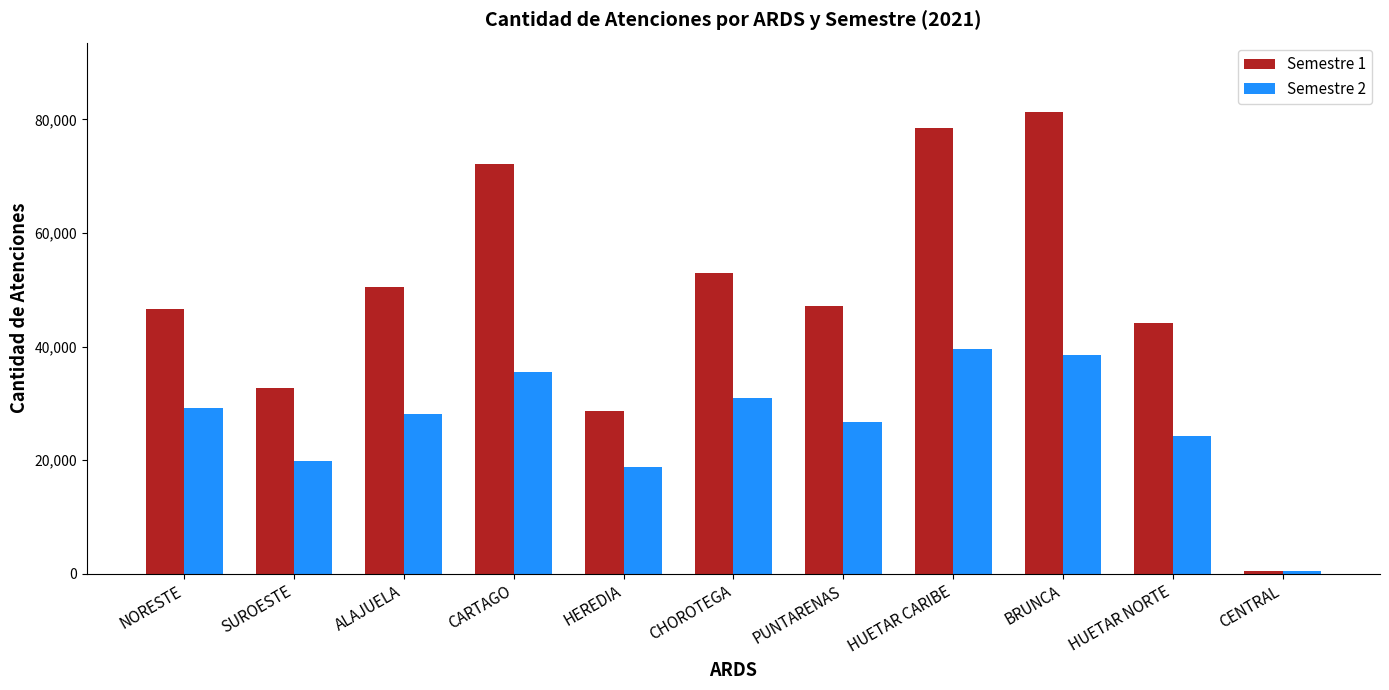

What is the label of the 2nd bar from the right?

HUETAR NORTE